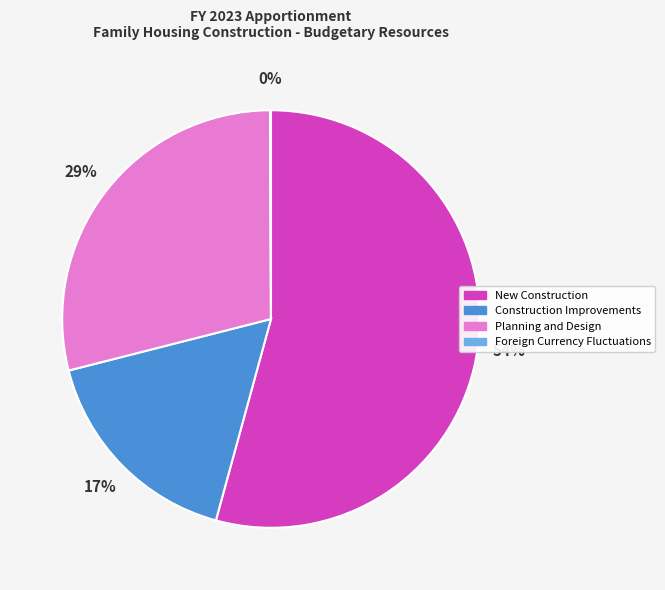

Does any single category account for the majority?

Yes